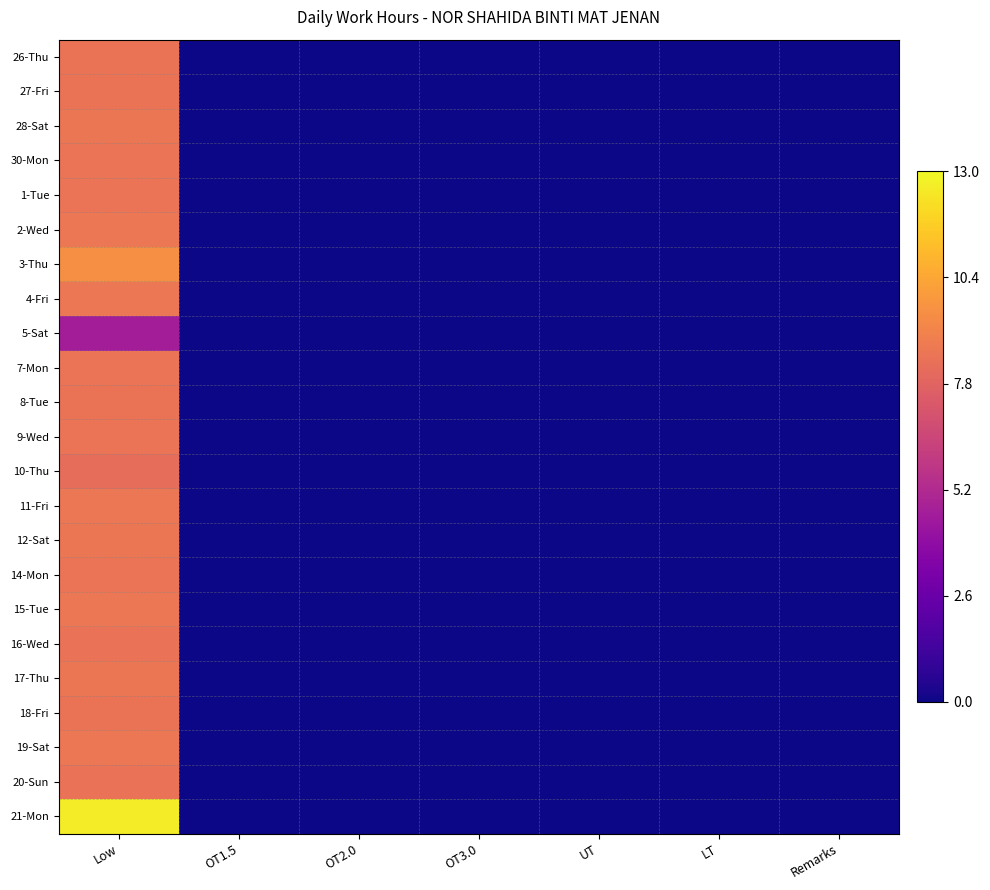

At which category is the sum across all series the highest?

Low